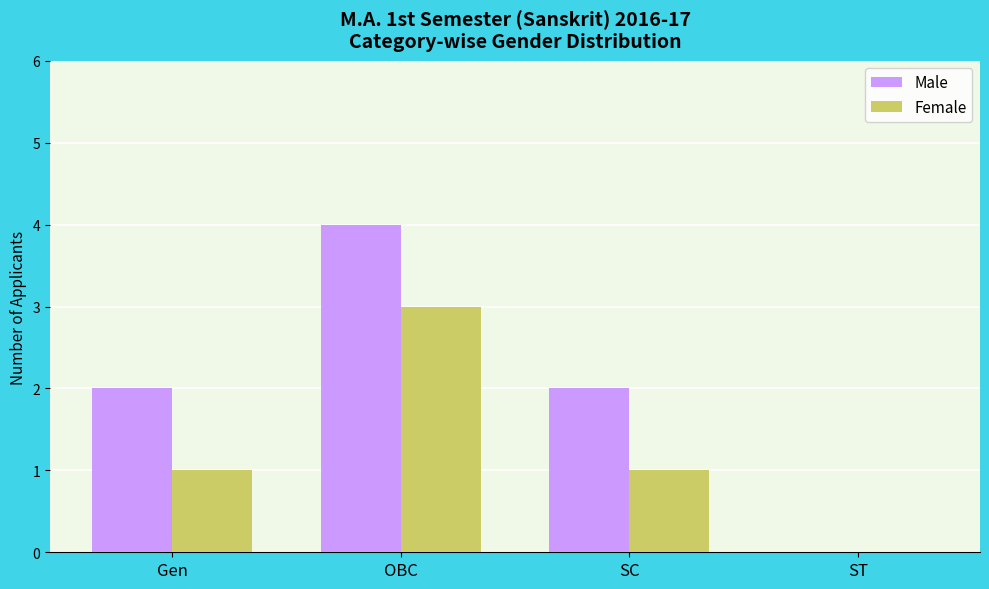

The value of Male at ST is 0. True or false?

True